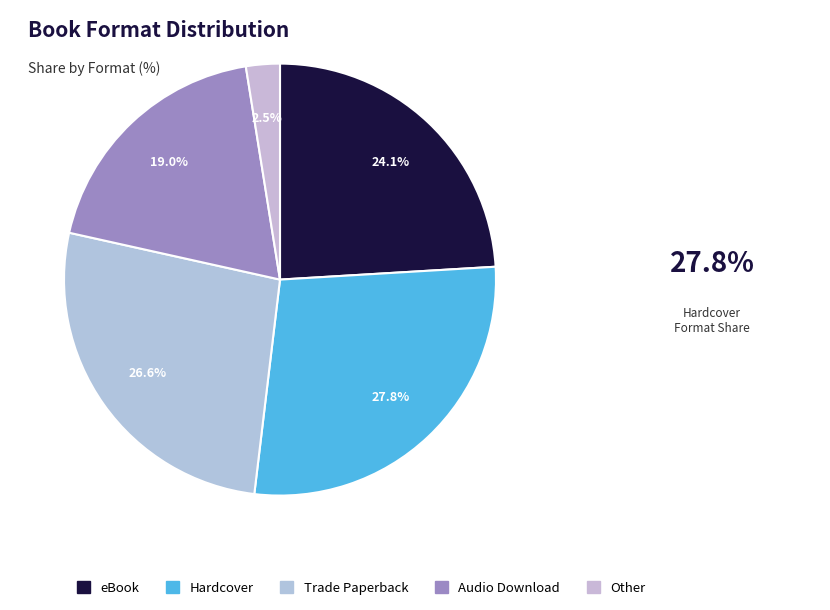

To the nearest percent, what is the combined percentage of Other and Hardcover?

30%